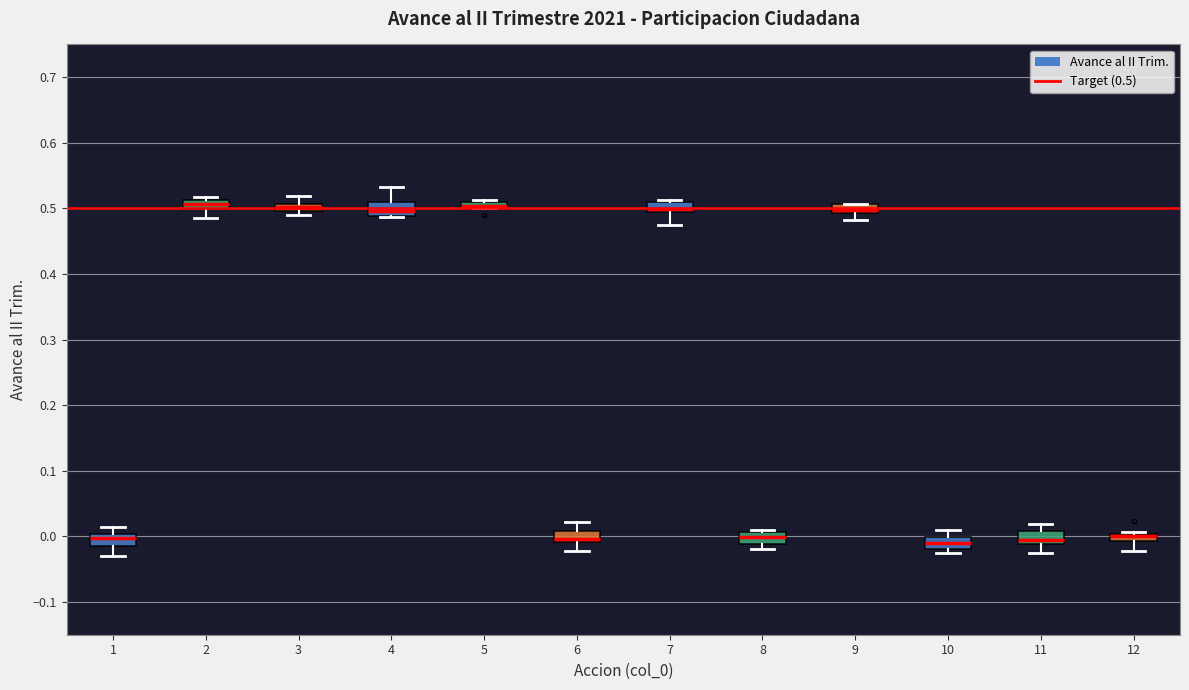

Where is the lower edge of the box at x = 3 on the y-axis? The values are not printed on the chart, so give them approximately, as read against the axis.

0.50